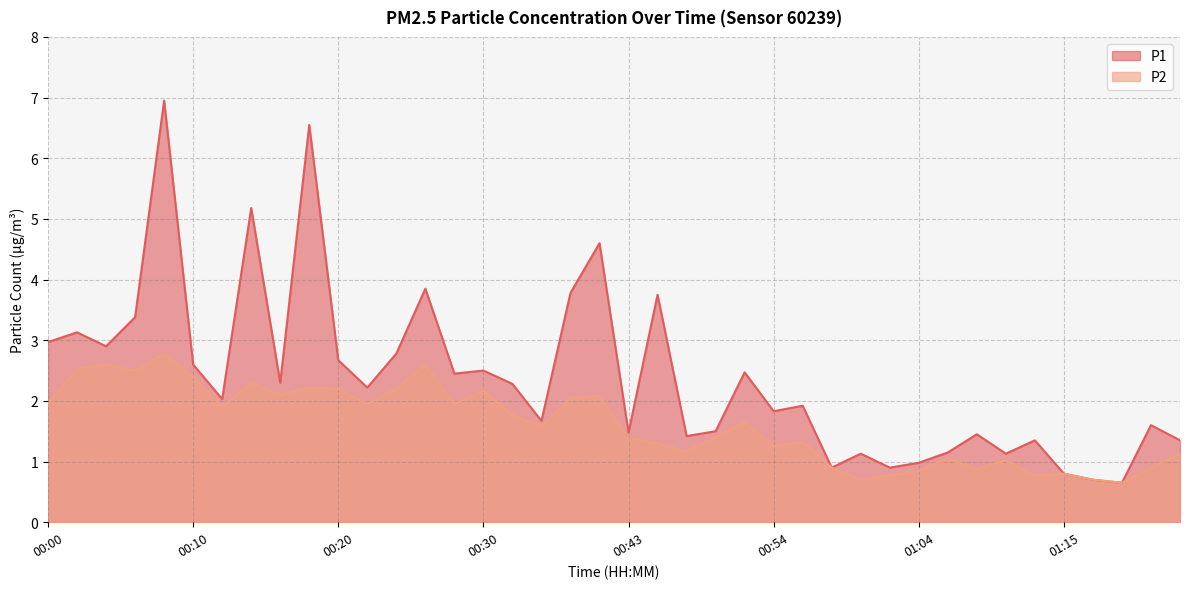

What is the label of the 12th point from the right?

01:00